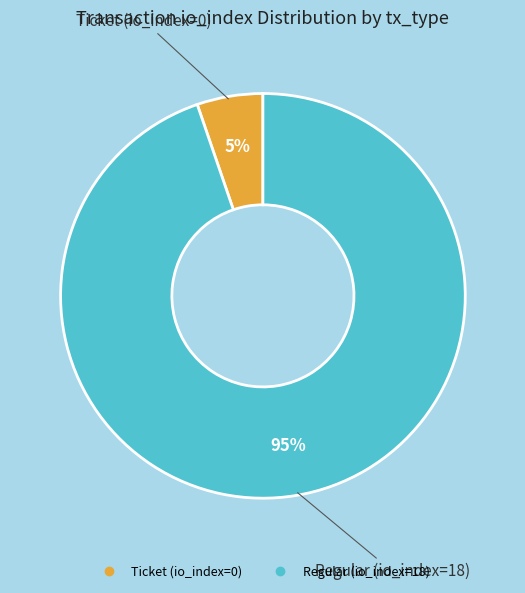

Is there a majority slice in this chart?

Yes